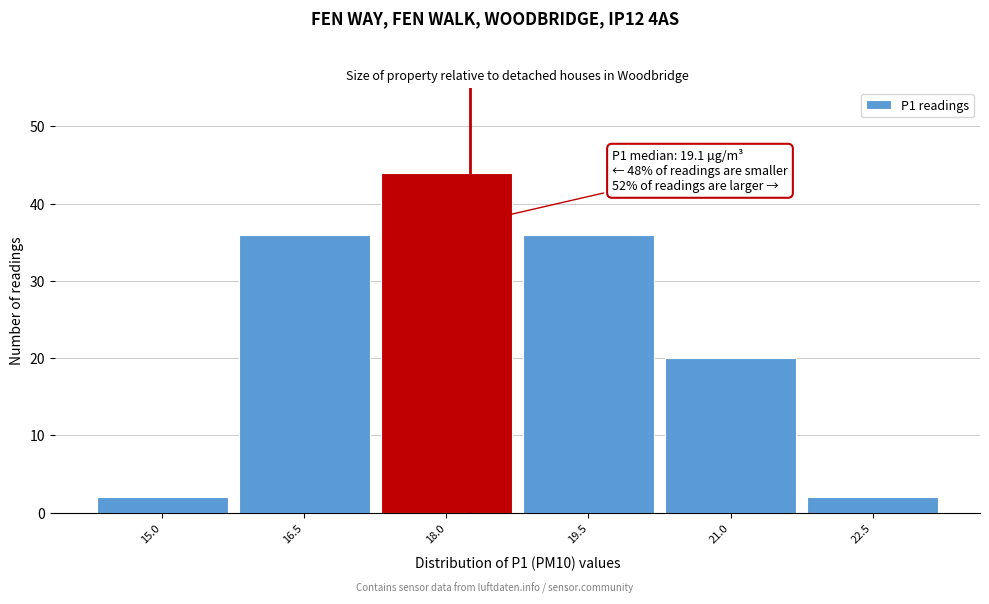

Reading right to left, extract all data points from this chart.

2	20	36	44	36	2